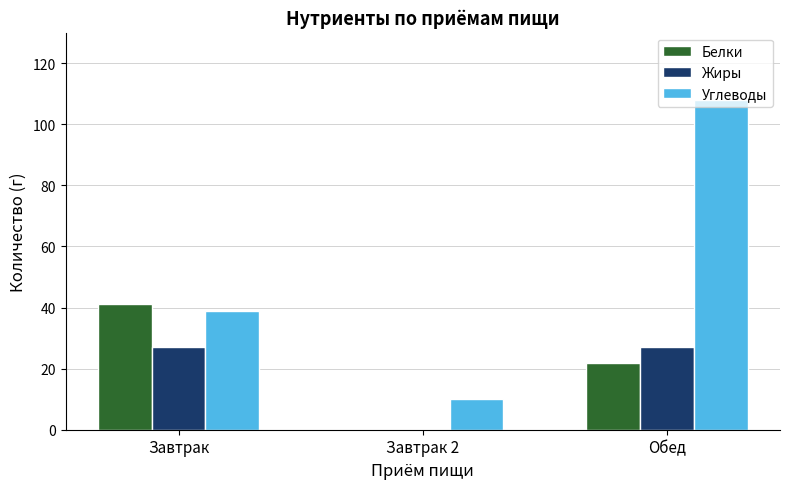

Which label corresponds to the largest value in the chart?

Обед